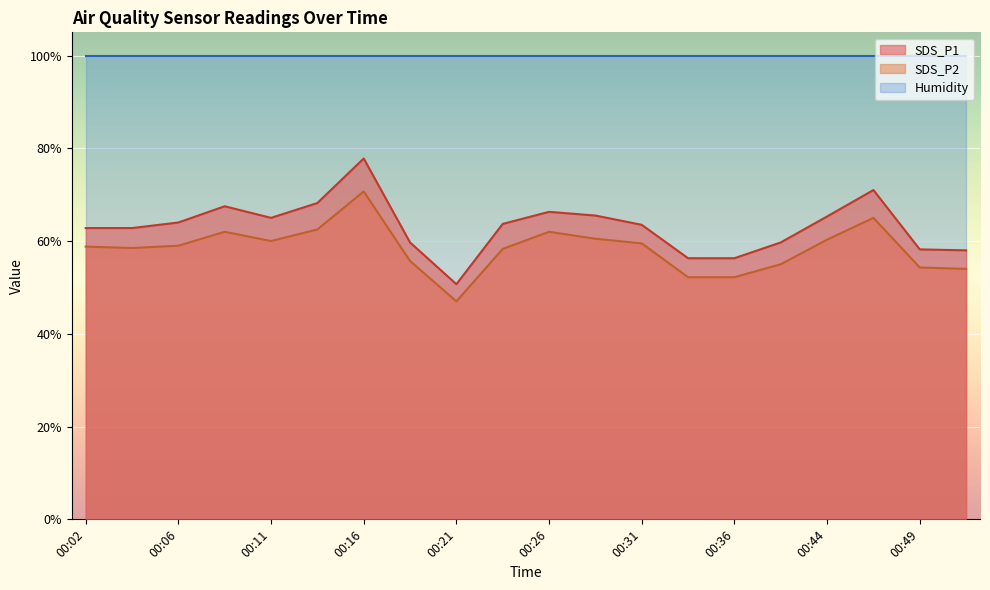

True or false: SDS_P1 has more than 0 interior local peaks.

True